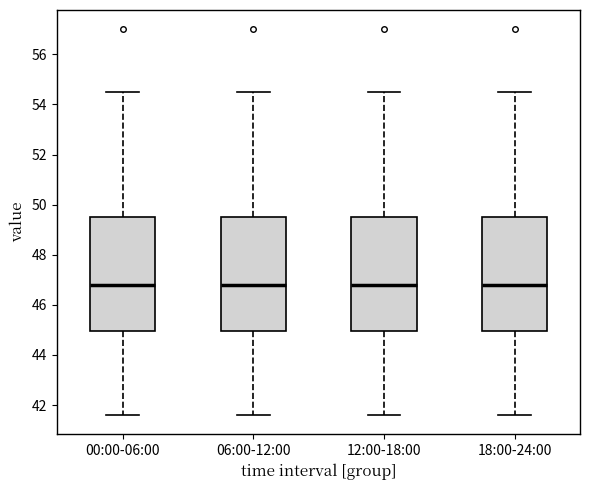

Reading left to right, transcribe this box plot: for each box, give where its median line is, the range the box spans, and where its two whiskers end, as read against the y-axis. The values are not printed on the chart, so give them approximately, as read against the axis.

00:00-06:00: median 46.8, box 45.0 to 49.6, whiskers 41.6 to 54.6
06:00-12:00: median 46.8, box 45.0 to 49.6, whiskers 41.6 to 54.6
12:00-18:00: median 46.8, box 45.0 to 49.6, whiskers 41.6 to 54.6
18:00-24:00: median 46.8, box 45.0 to 49.6, whiskers 41.6 to 54.6